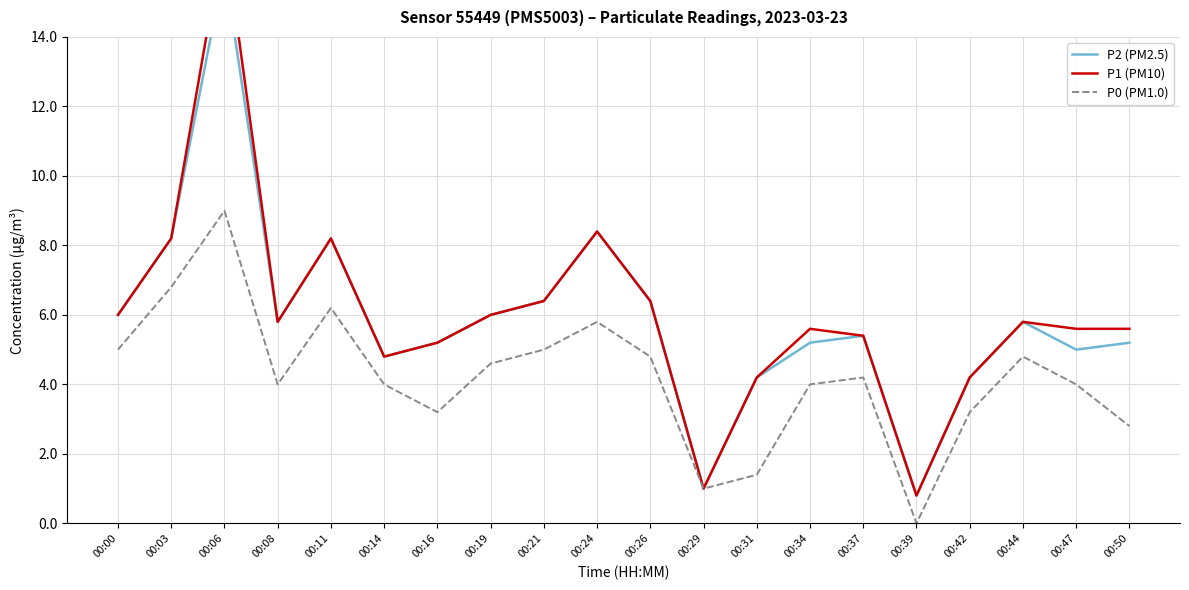

True or false: P1 (PM10) and P2 (PM2.5) intersect in this chart.

False